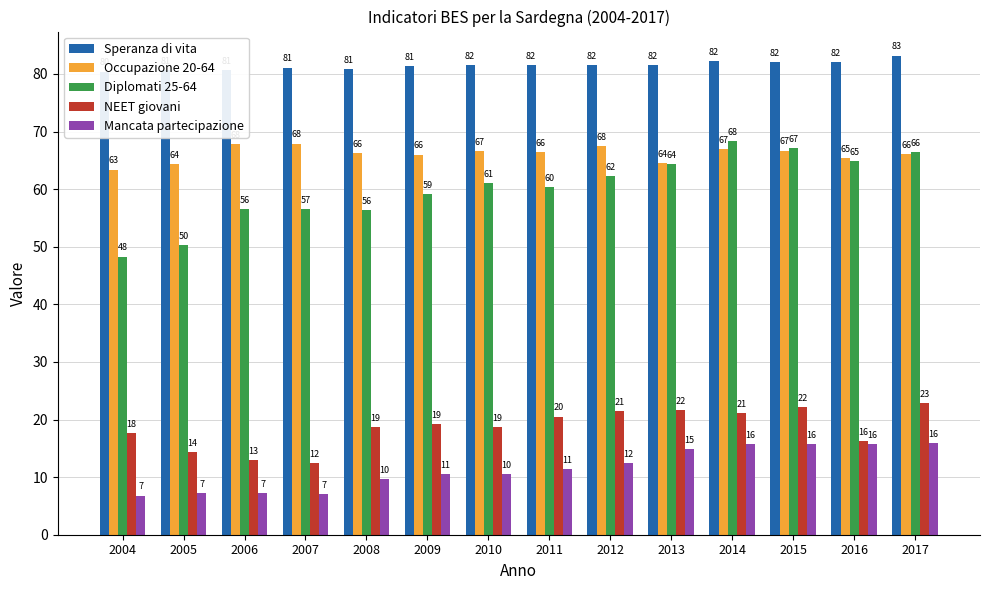

At which category does the chart reach its peak across all series?

2017